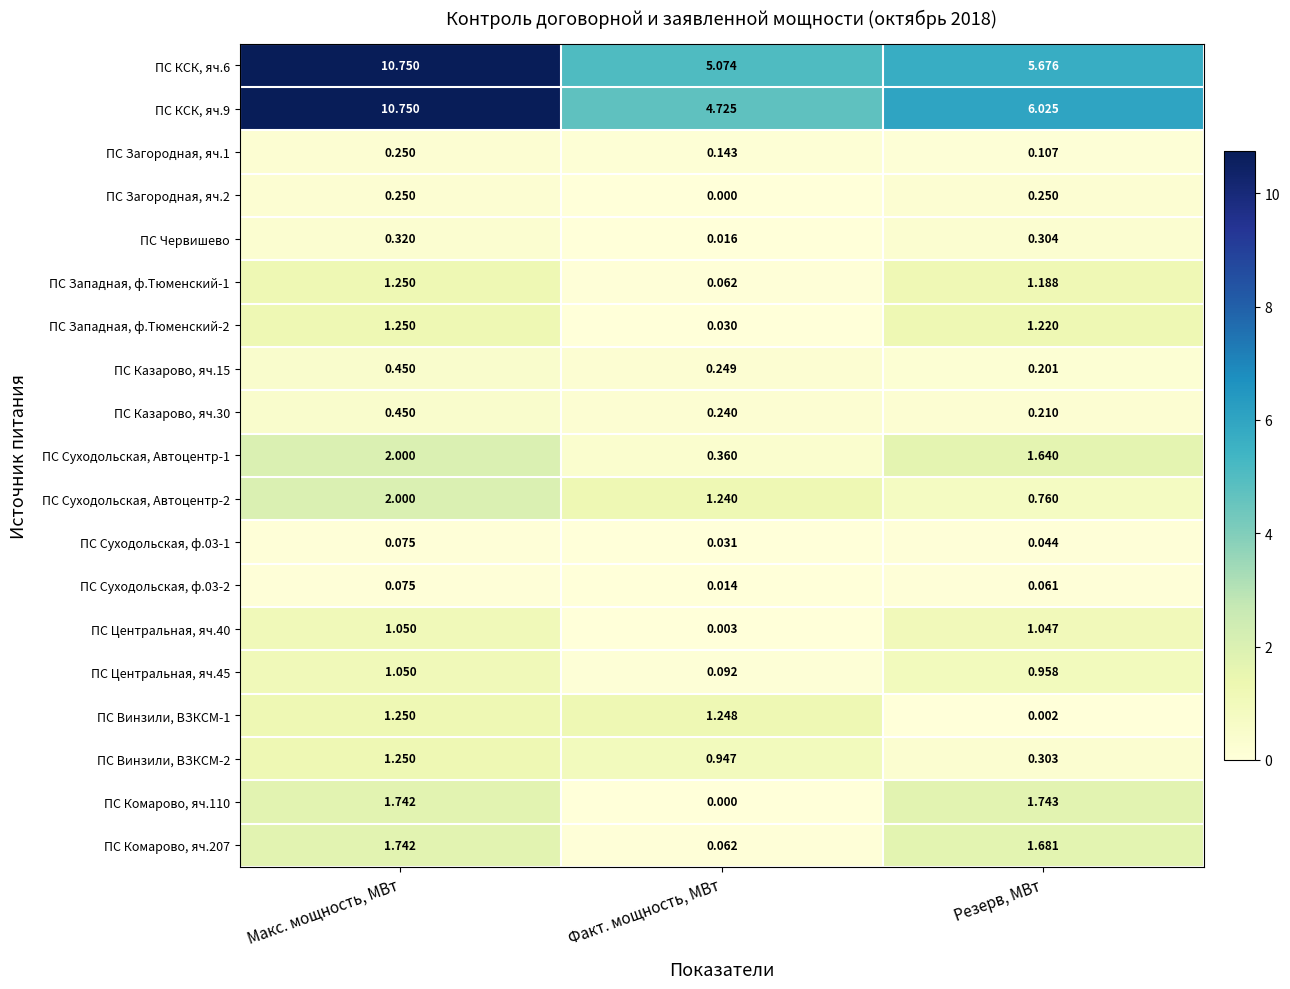

Count the number of categories in the chart.

3